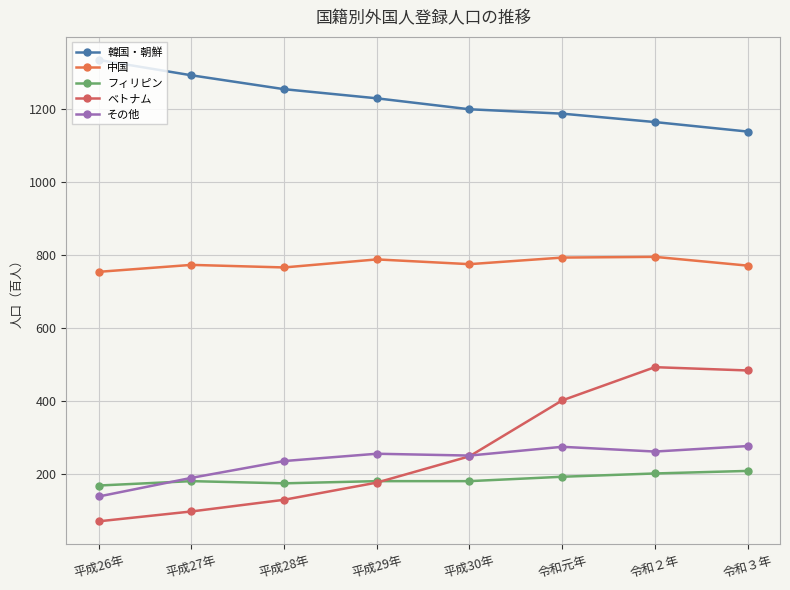

List the series in order of their peak value, highest first.

韓国・朝鮮, 中国, ベトナム, その他, フィリピン